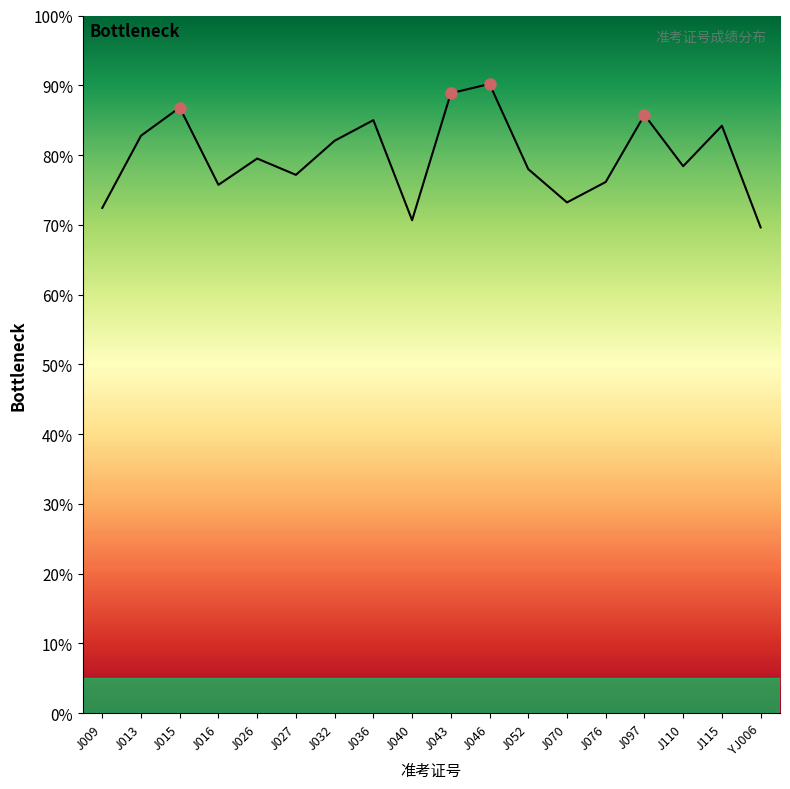

What is the sum of all values?

1436.5